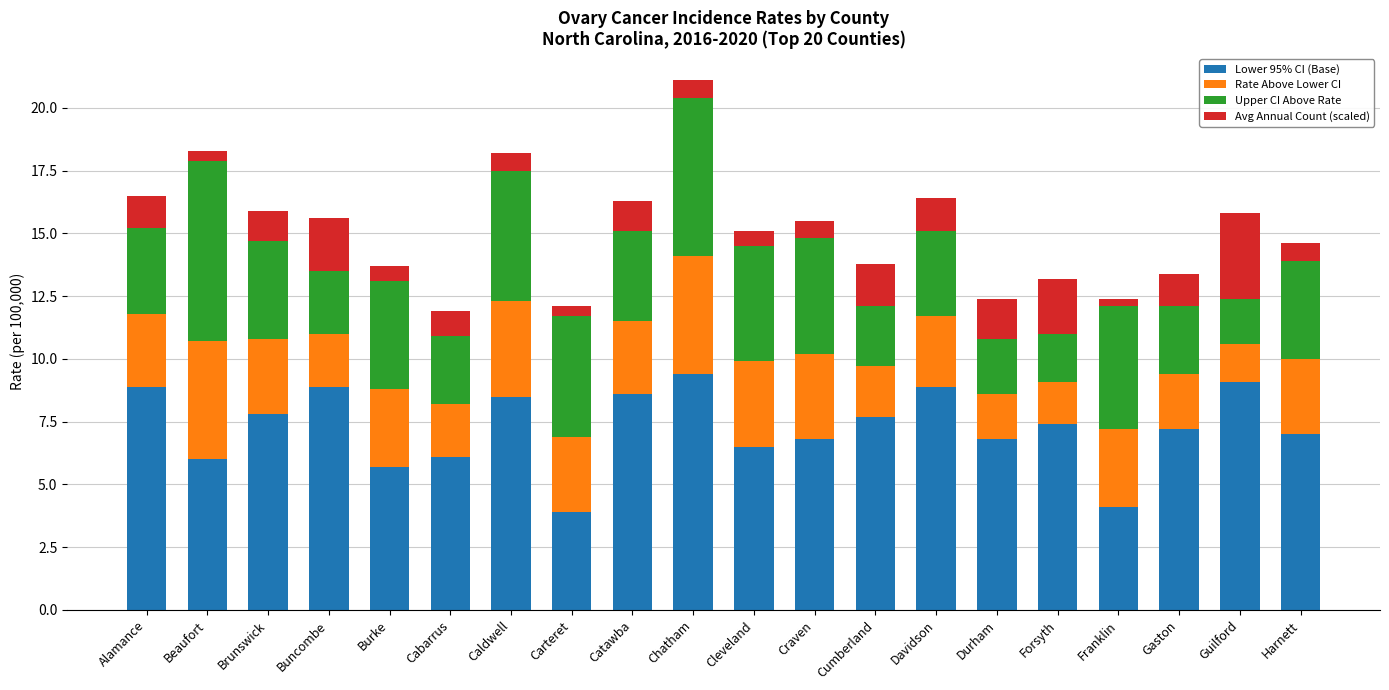

What are all the series names shown in the legend?

Lower 95% CI (Base), Rate Above Lower CI, Upper CI Above Rate, Avg Annual Count (scaled)